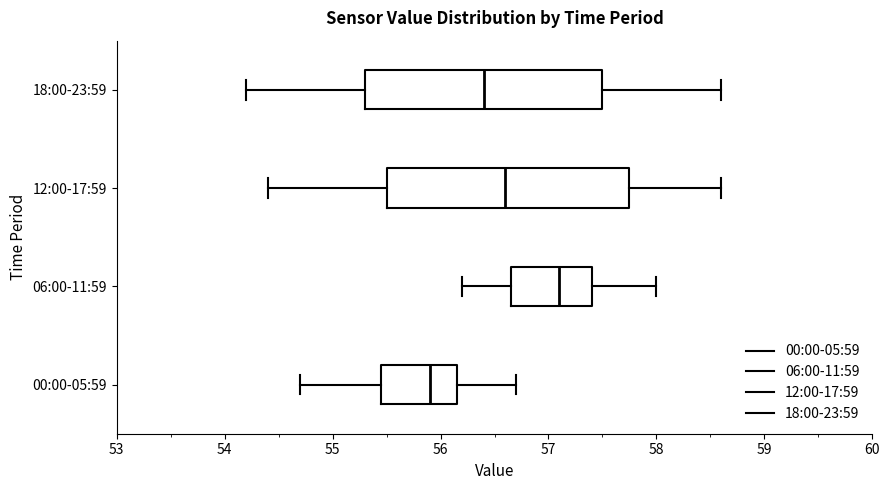

Where is the right edge of the box for 00:00-05:59 on the x-axis? The values are not printed on the chart, so give them approximately, as read against the axis.

56.2